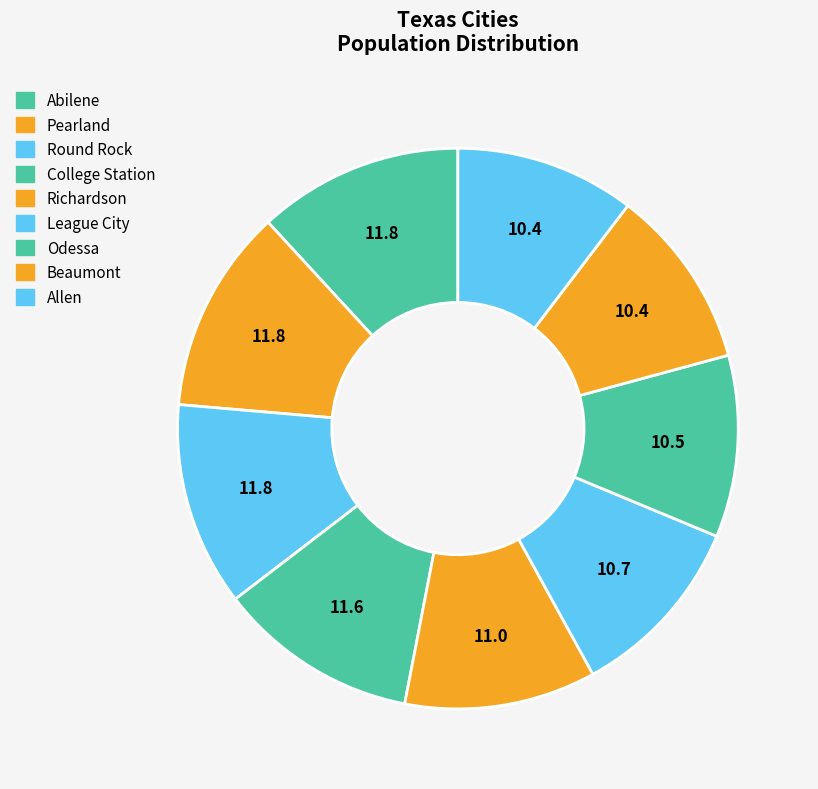

Is it true that Richardson is 11% of the pie?

True